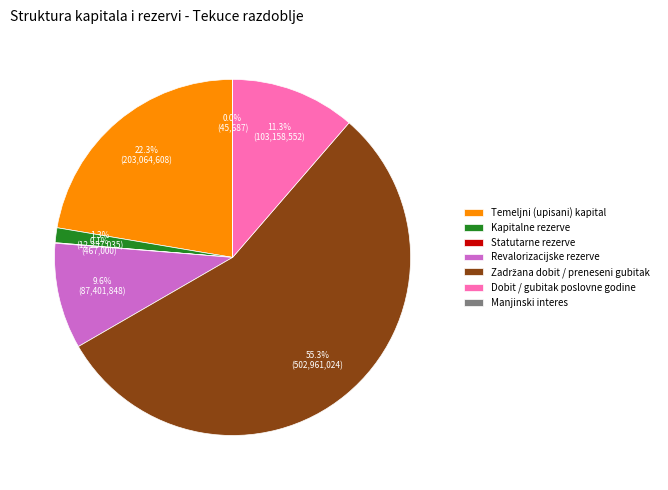

Do Dobit / gubitak poslovne godine and Revalorizacijske rezerve together represent more than half of the pie?

No